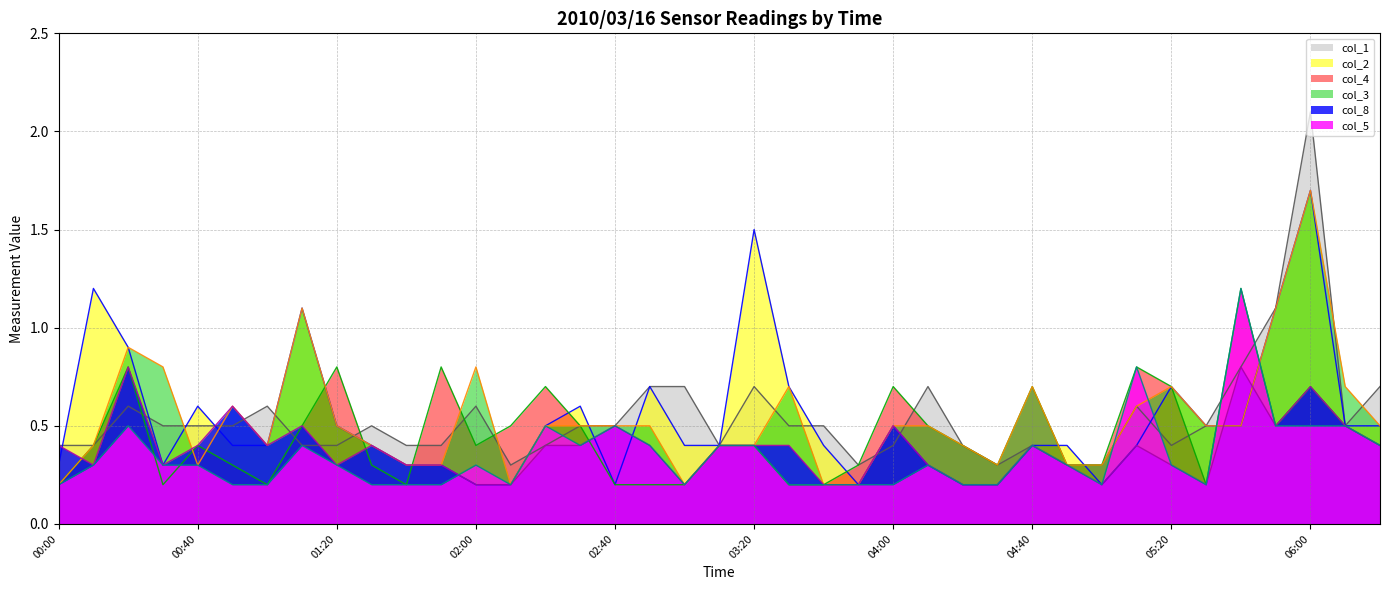

What is the minimum value shown in the chart?

0.2